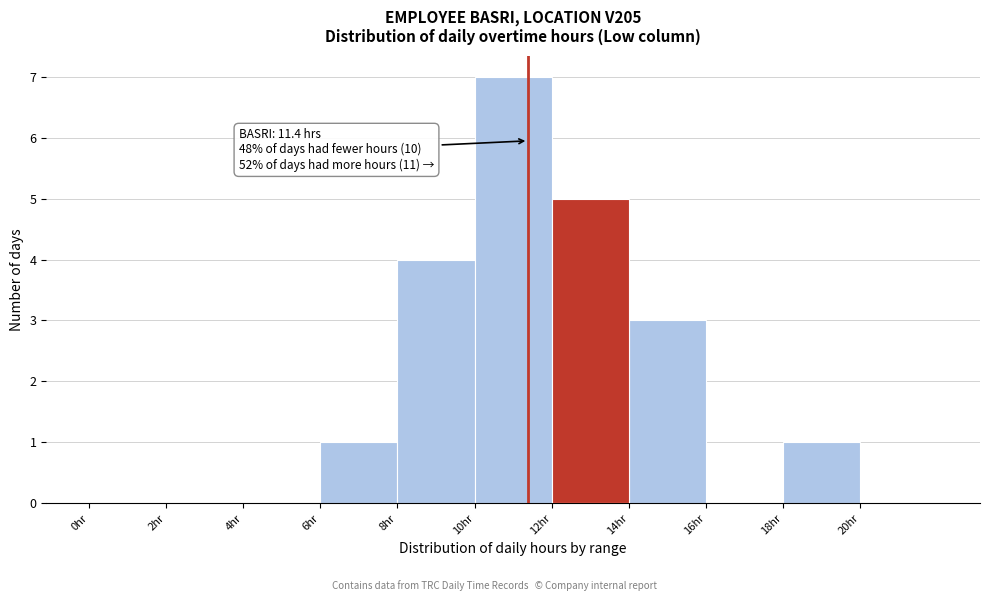

Which range on the x-axis has the tallest bar?

10 to 12